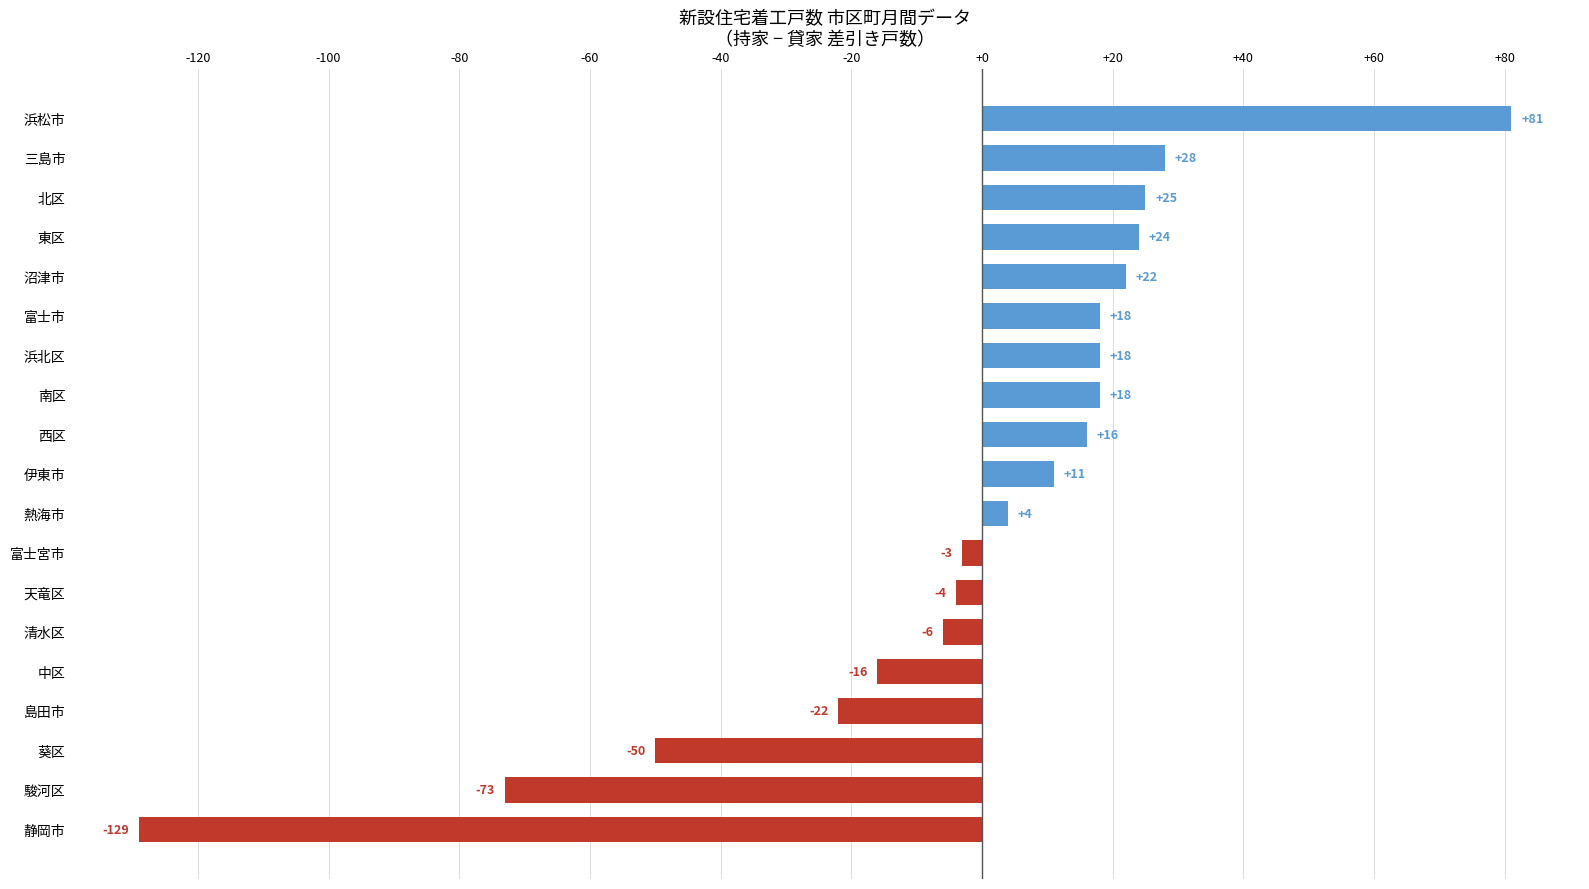

What is the smallest value displayed?

-129